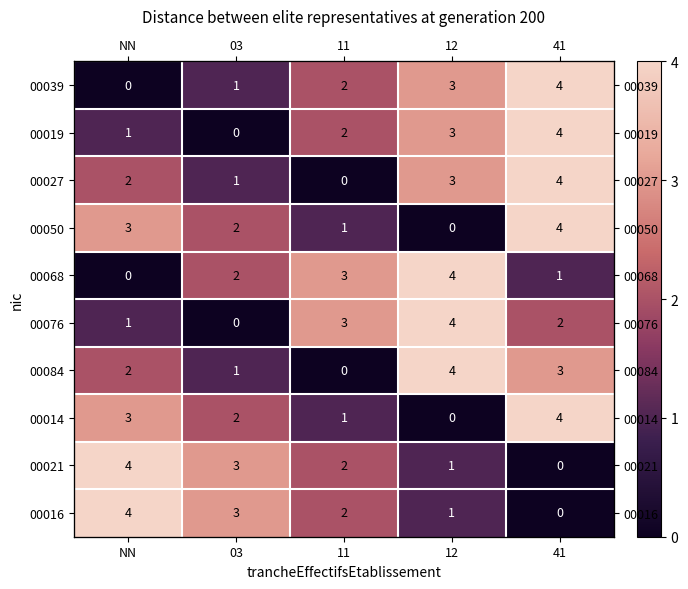

The value of 00019 at 41 is 4. True or false?

True